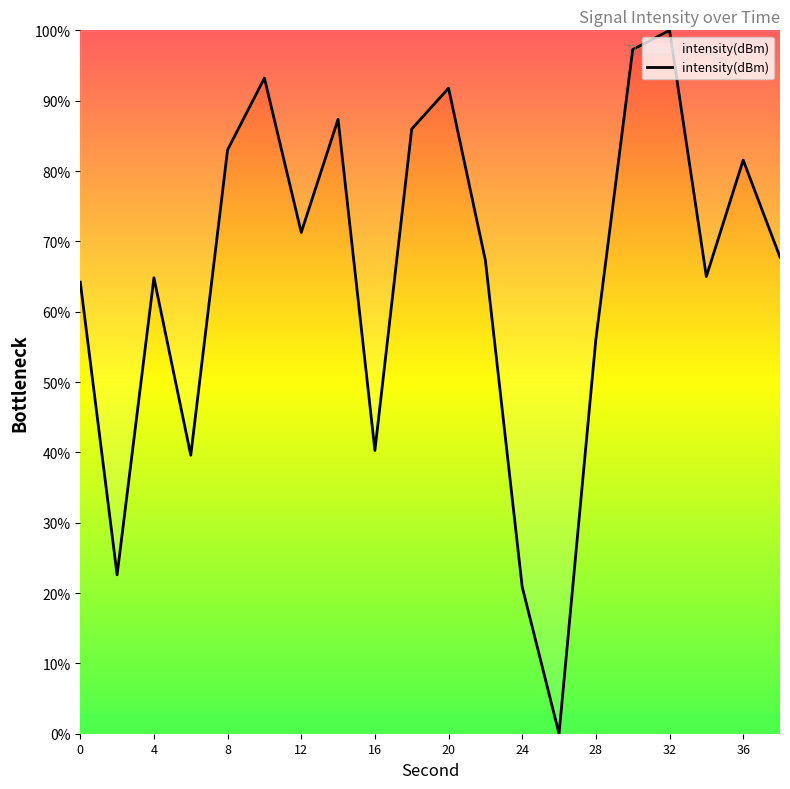

What is the maximum value shown in the chart?

100.0